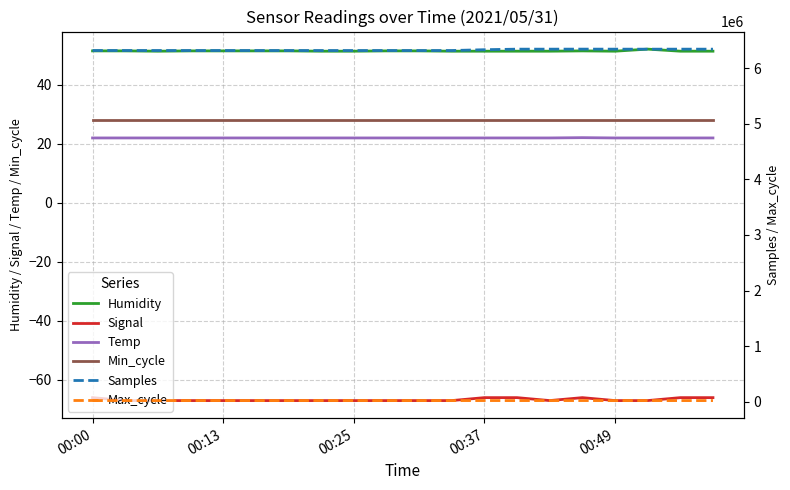

Between 5 and 17, which series saw the biggest shift?

Samples